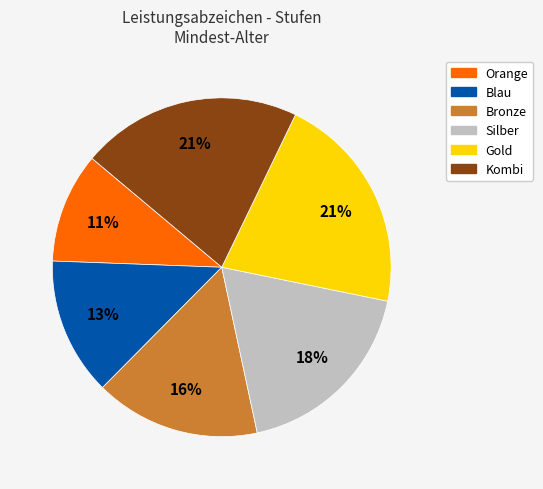

Is there any slice that represents more than half of the pie?

No